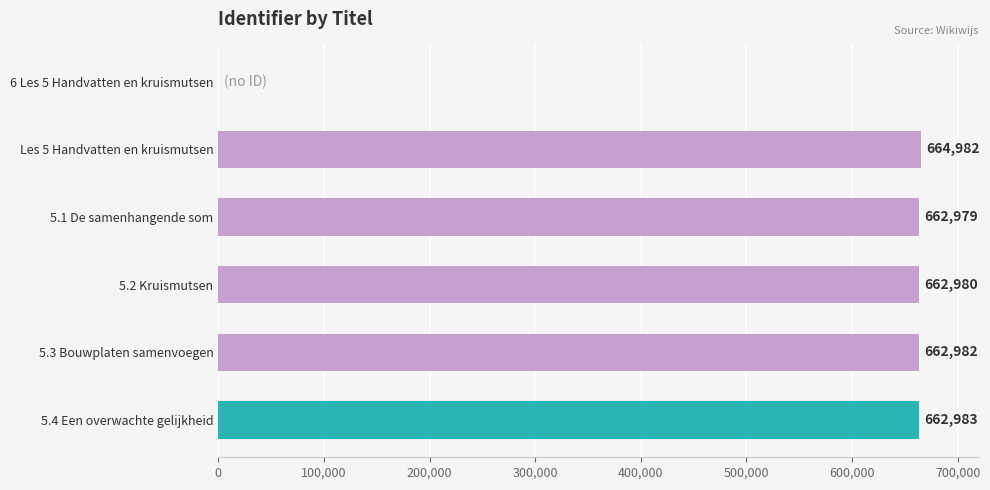

What is the sum of all values?

3316906